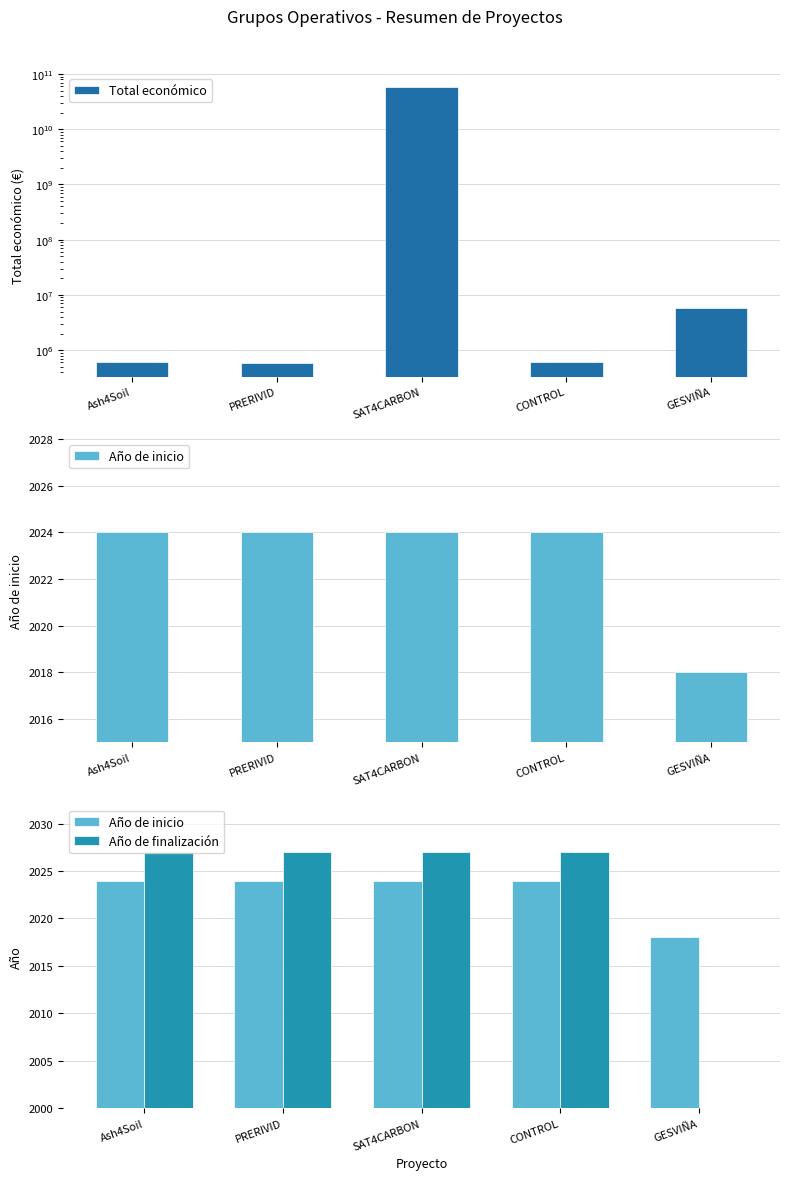

How many values in the Total económico series are below 600000?

2